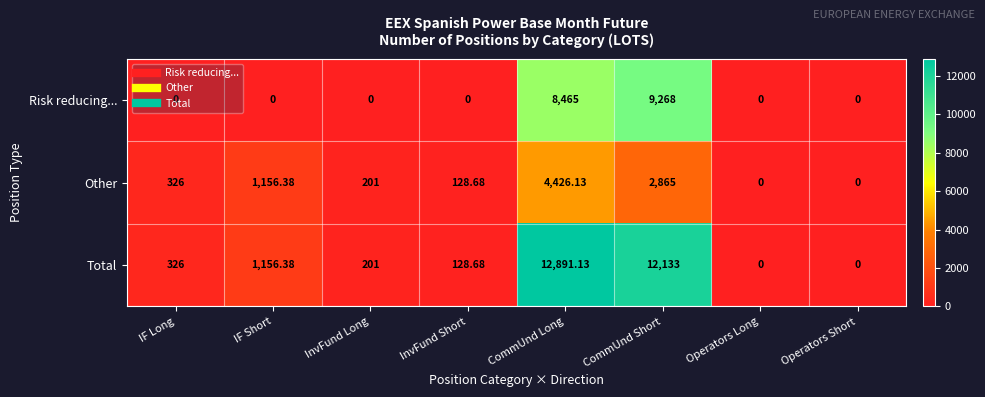

List the series in order of their peak value, lowest first.

Other, Risk reducing..., Total